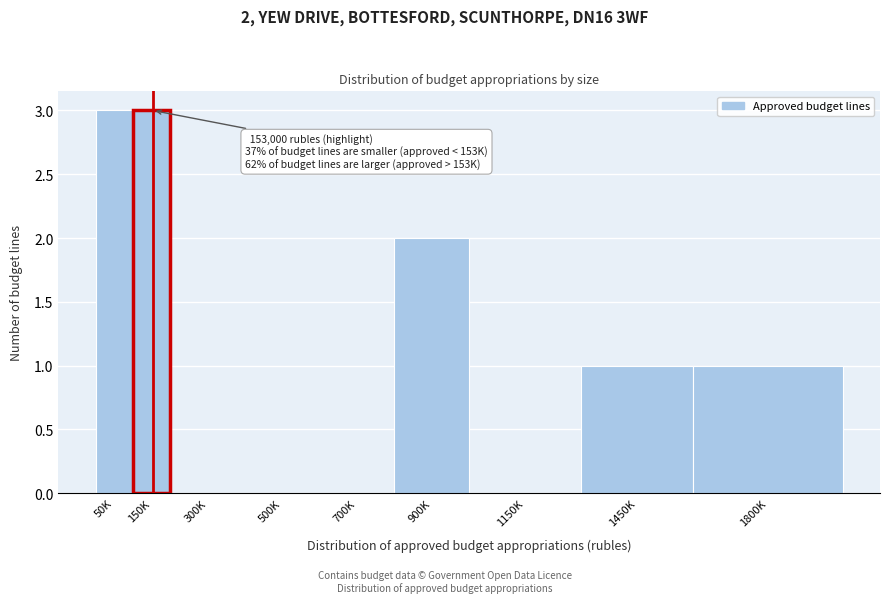

Reading left to right, extract all data points from this chart.

50K=3	150K=3	300K=0	500K=0	700K=0	900K=2	1150K=0	1450K=1	1800K=1